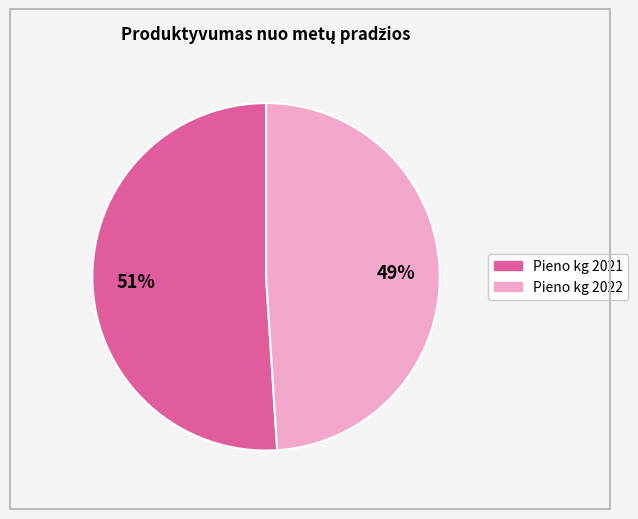

To the nearest percent, what is the average slice percentage?

50%